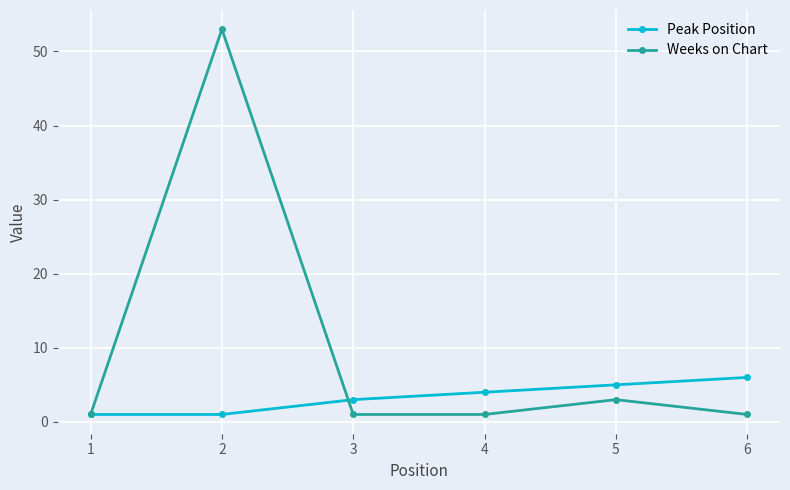

Reading left to right, extract all data points from this chart.

Peak Position: 1	1	3	4	5	6
Weeks on Chart: 1	53	1	1	3	1